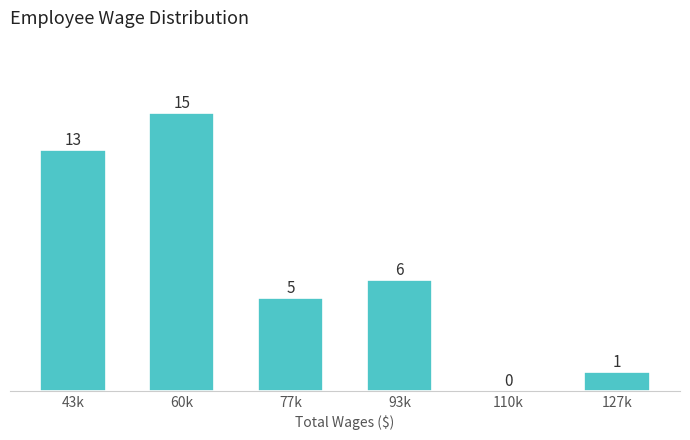

Reading right to left, list all the values displayed in this chart.

127k=1	110k=0	93k=6	77k=5	60k=15	43k=13